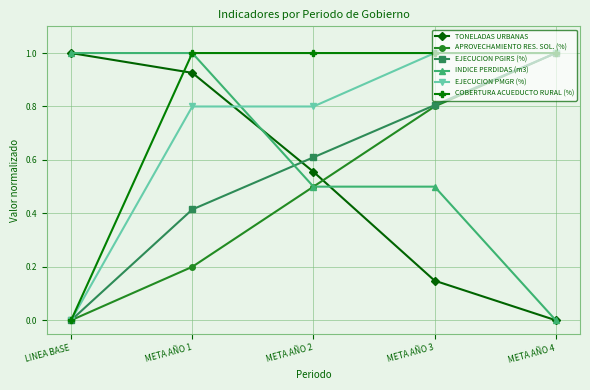

The value of APROVECHAMIENTO RES. SOL. (%) at META AÑO 1 is 0.2. True or false?

True